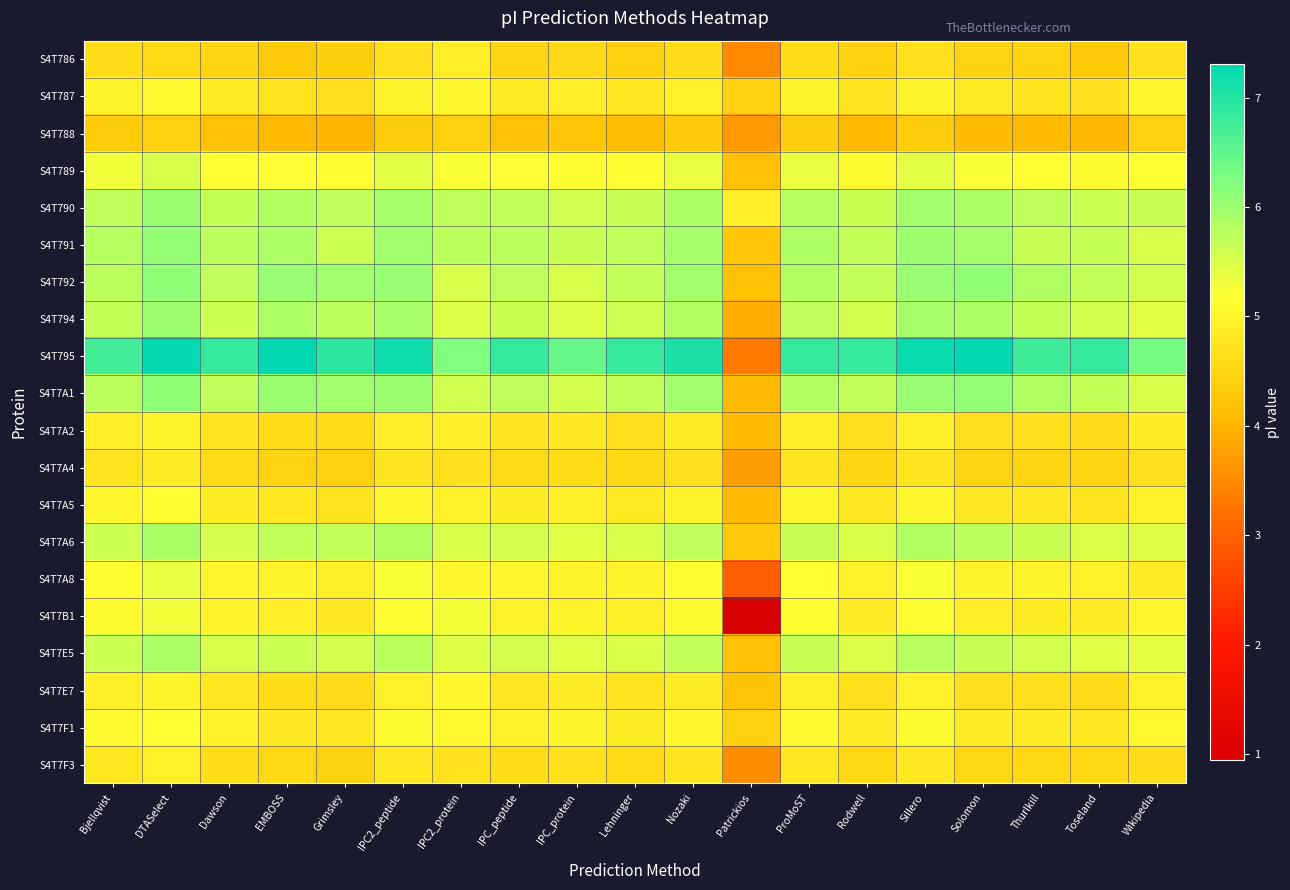

At Sillero, list the series in order from smallest to largest.

S4T788, S4T786, S4T7A4, S4T7F3, S4T7A2, S4T7E7, S4T787, S4T7A5, S4T7F1, S4T7B1, S4T7A8, S4T789, S4T7E5, S4T7A6, S4T794, S4T790, S4T791, S4T792, S4T7A1, S4T795